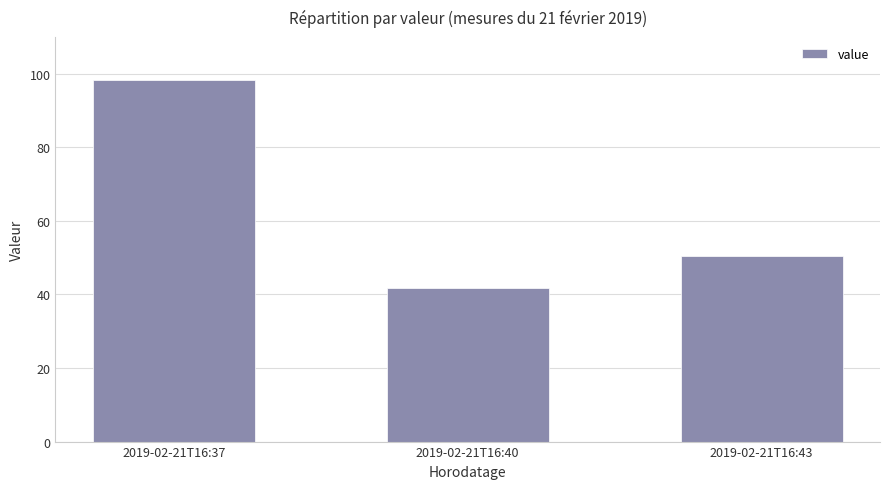

What is the change in value from 2019-02-21T16:37 to 2019-02-21T16:40?

-56.7